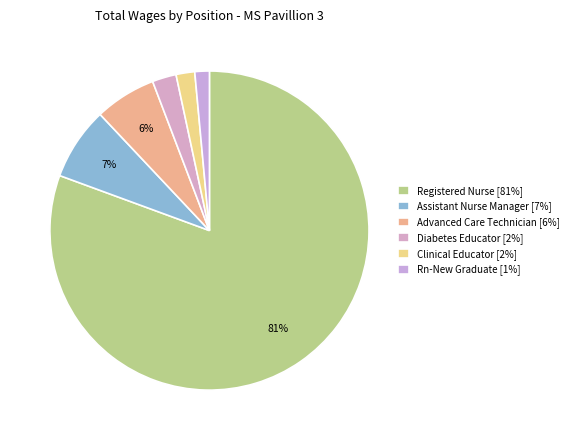

Which category has the smallest portion of the pie?

Rn-New Graduate